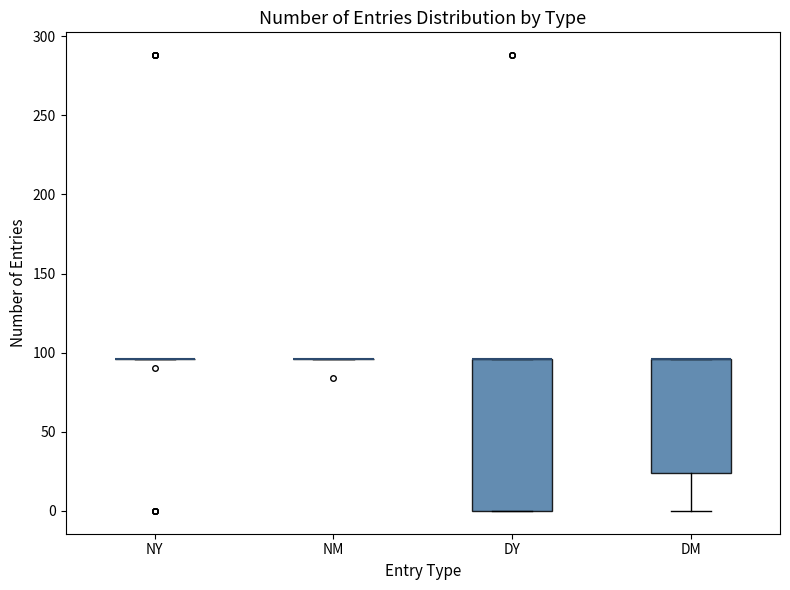

Where is the lower edge of the box for DM on the y-axis? The values are not printed on the chart, so give them approximately, as read against the axis.

25